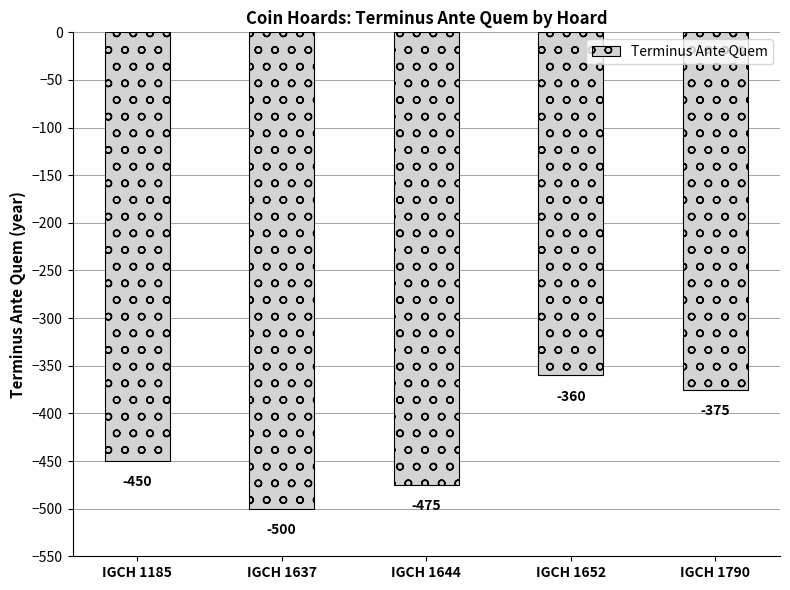

Where does the data first go above -450?

IGCH 1652